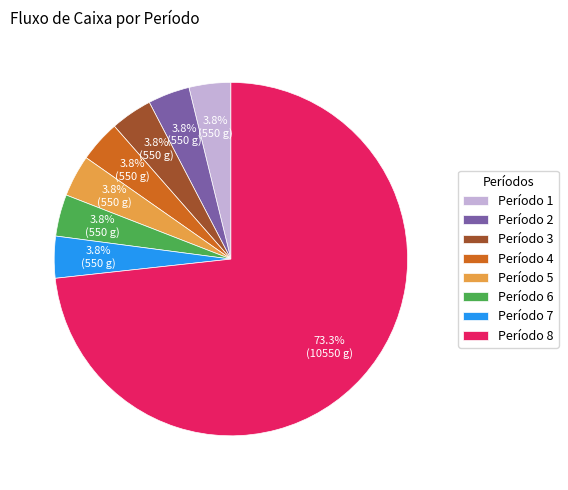

Which has a higher value, Período 2 or Período 8?

Período 8